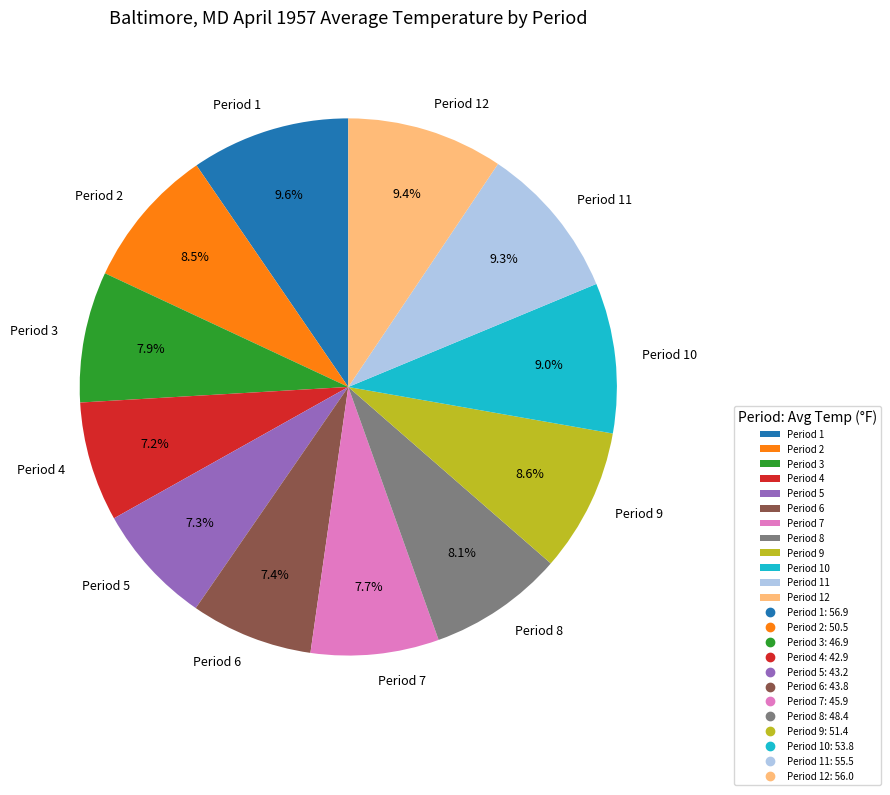

Does Period 11 account for over 50% of the chart?

No